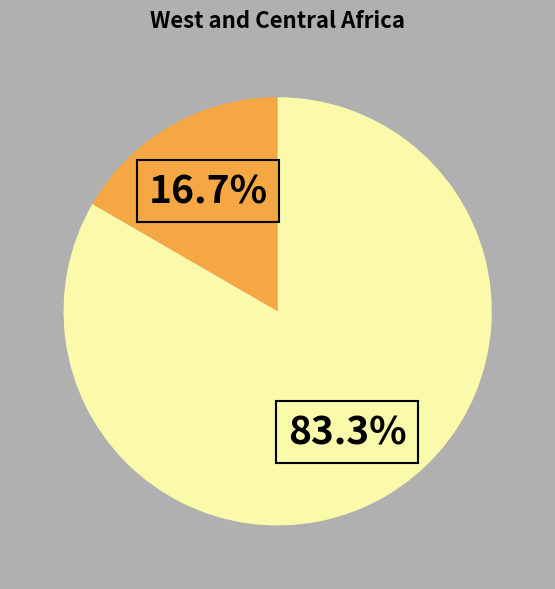

Does any single category account for the majority?

Yes